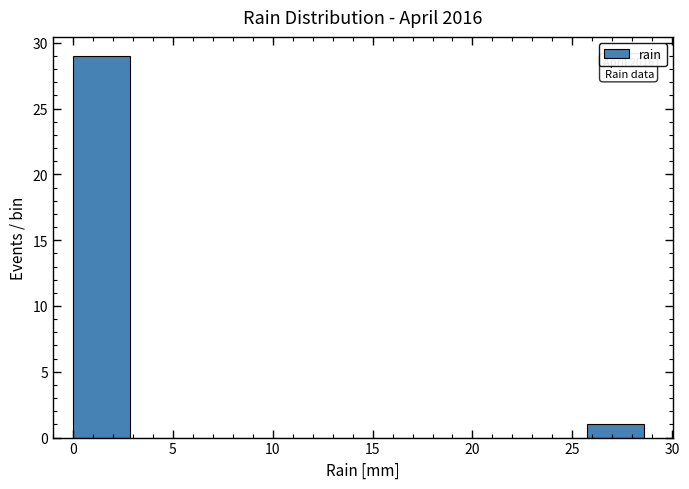

Which range on the x-axis has the tallest bar?

0.0 to 3.0